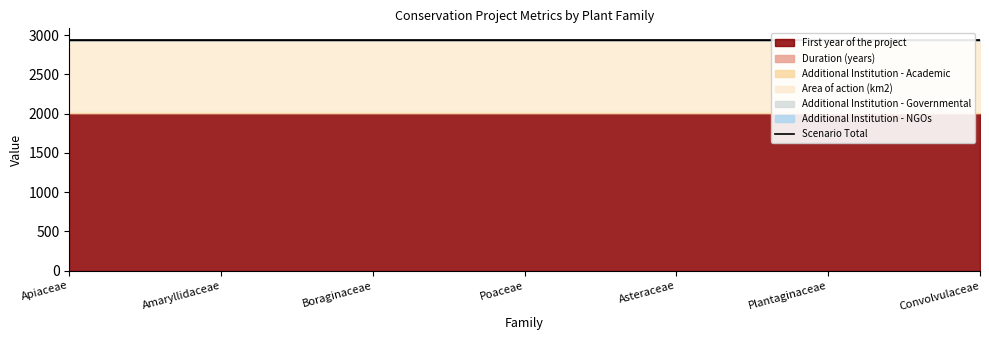

What are all the series names shown in the legend?

First year of the project, Duration (years), Additional Institution - Academic, Area of action (km2), Additional Institution - Governmental, Additional Institution - NGOs